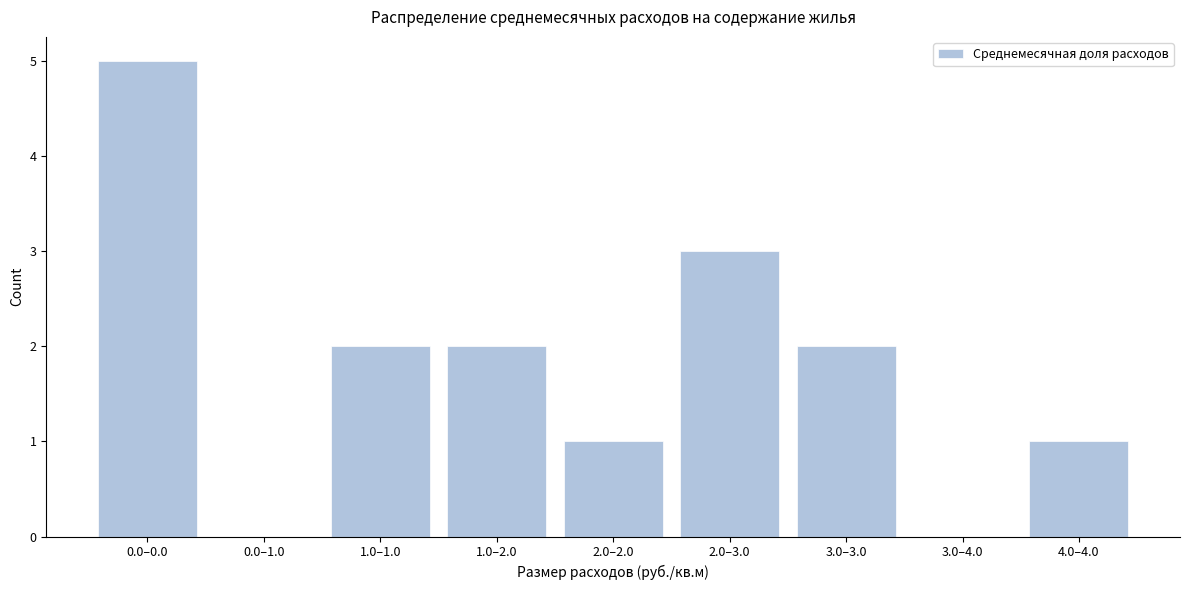

Reading left to right, extract all data points from this chart.

0.0–0.0=5	0.0–1.0=0	1.0–1.0=2	1.0–2.0=2	2.0–2.0=1	2.0–3.0=3	3.0–3.0=2	3.0–4.0=0	4.0–4.0=1